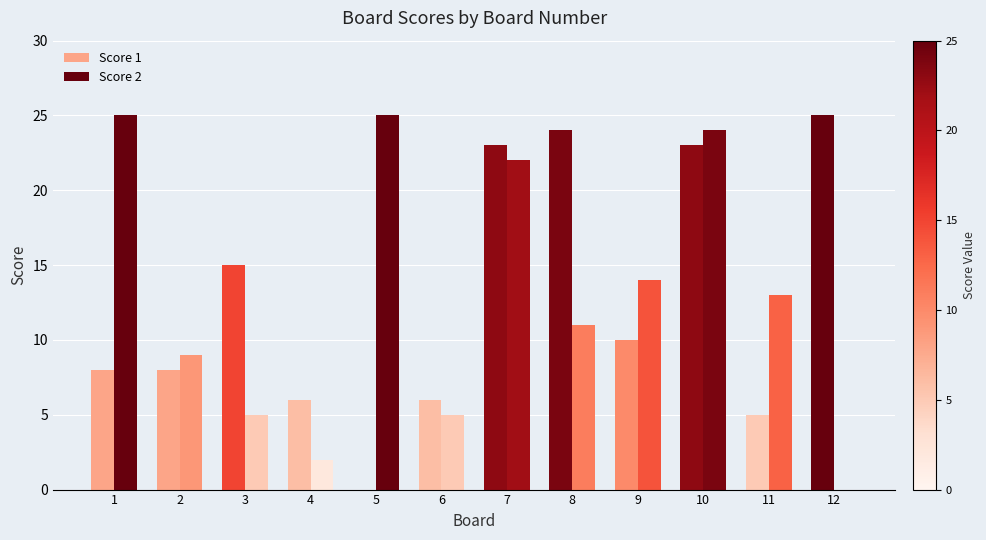

Count the number of data series in this chart.

2